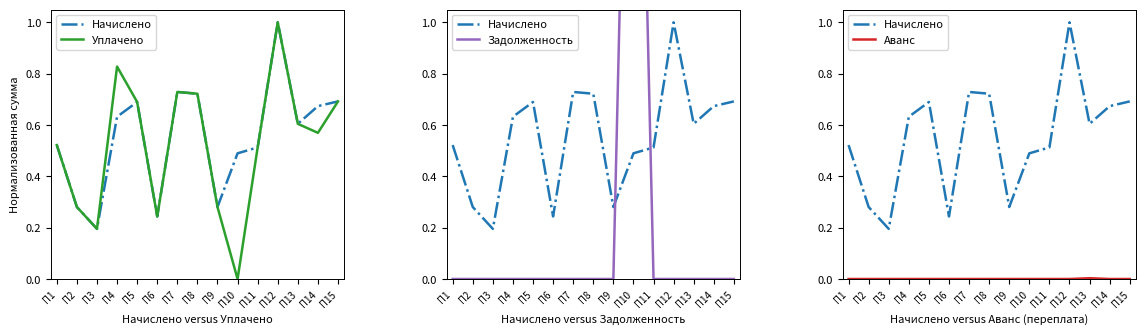

At how many categories does at least one series exceed 0?

15